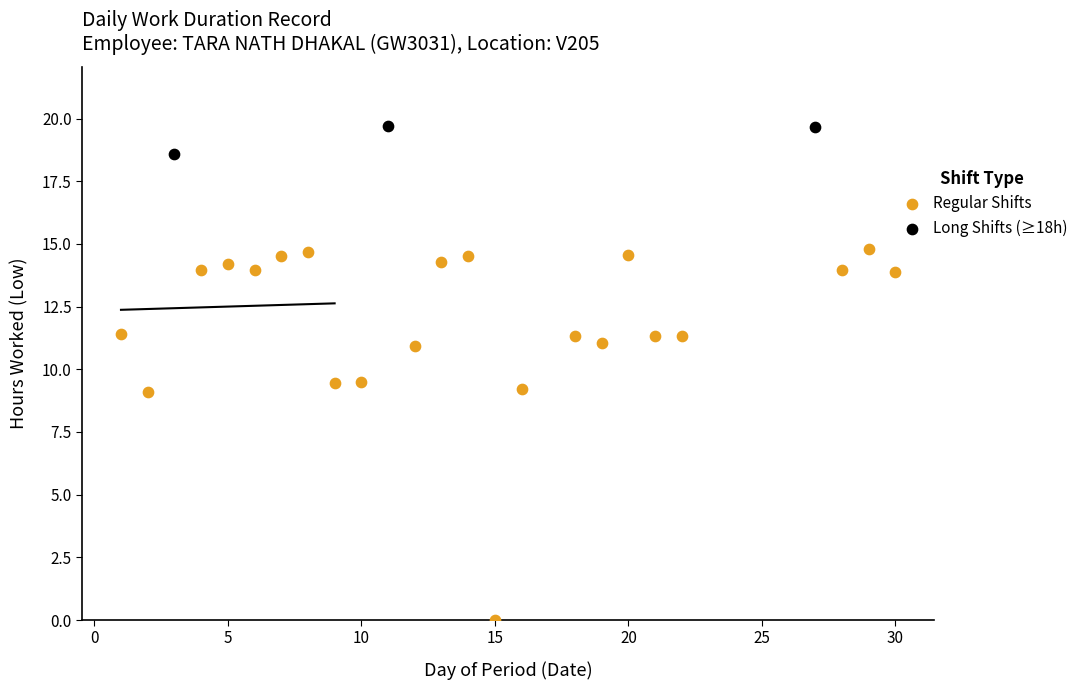

Which series contains the highest Y value?

Long Shifts (≥18h)